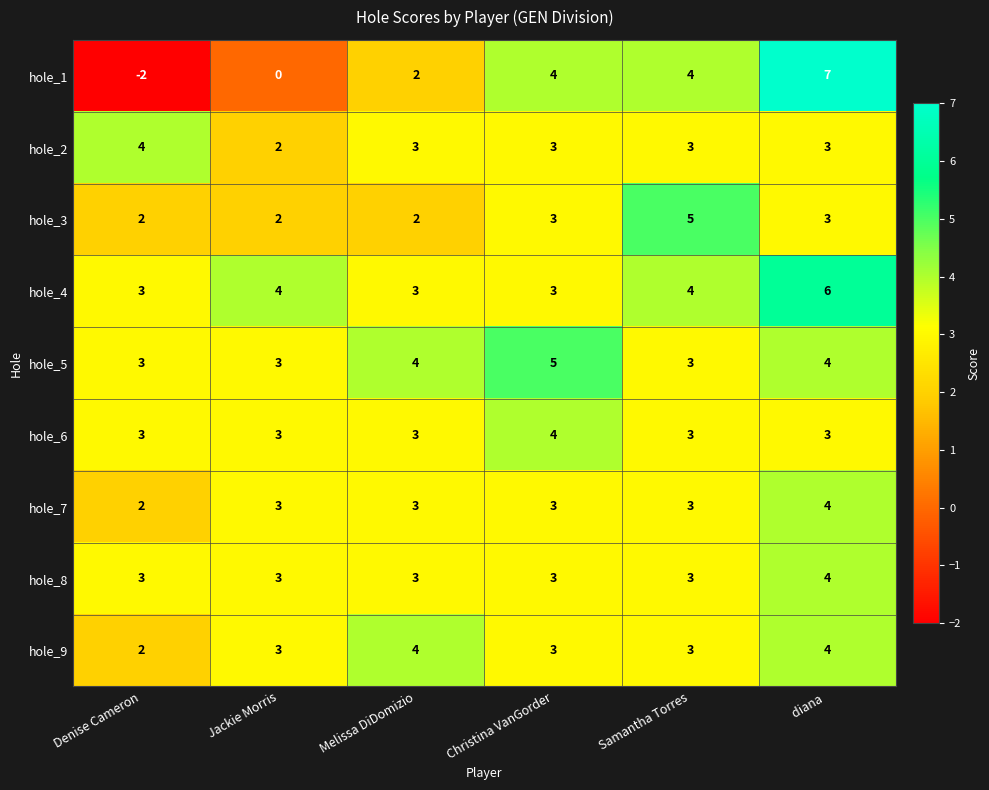

What is the sum of the hole_6 values at Samantha Torres and Jackie Morris?

6